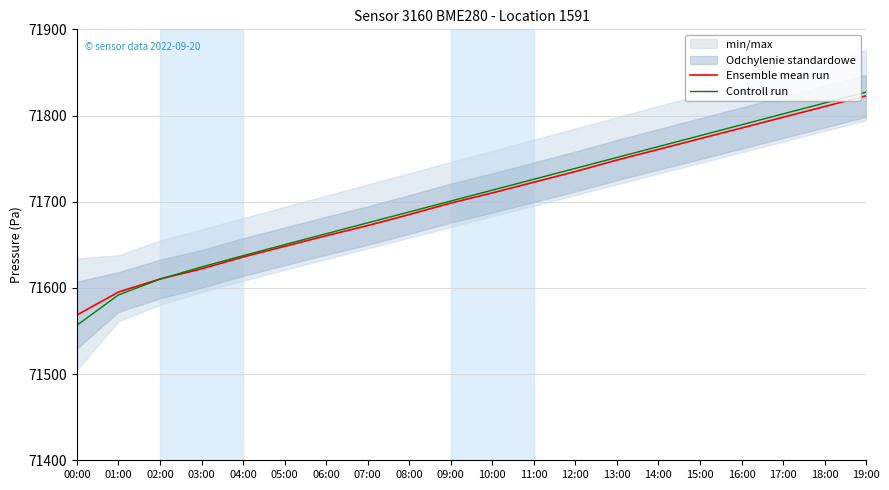

Which series has the widest spread of values?

Controll run